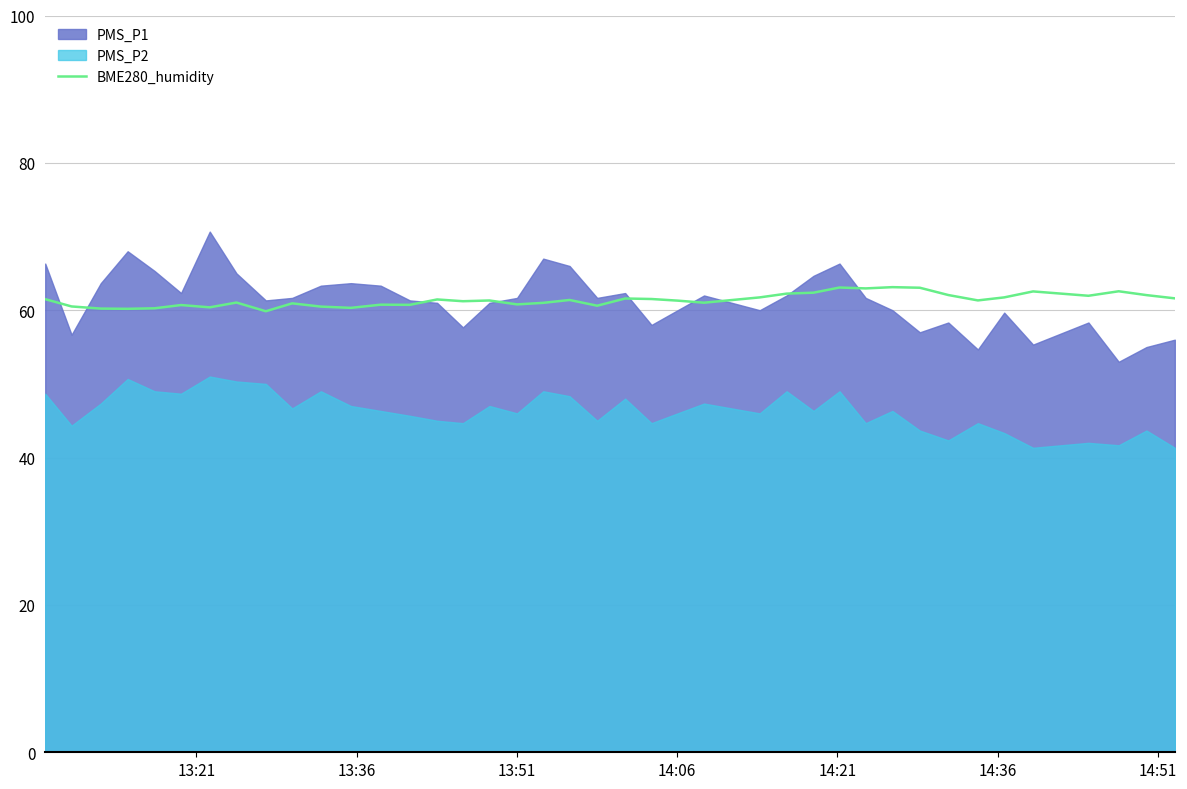

What is the highest value of the BME280_humidity series?

63.1